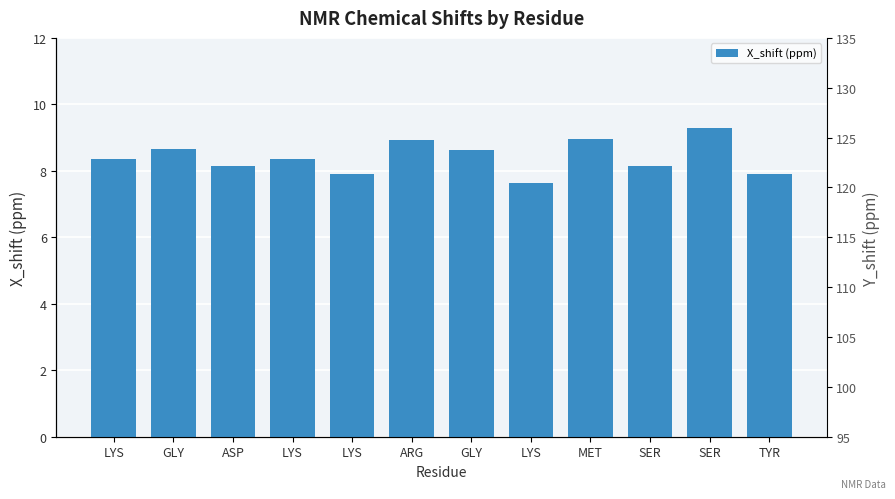

Reading right to left, extract all data points from this chart.

TYR=7.9	SER=9.3	SER=8.2	MET=9.0	LYS=7.6	GLY=8.6	ARG=8.9	LYS=7.9	LYS=8.4	ASP=8.1	GLY=8.7	LYS=8.3